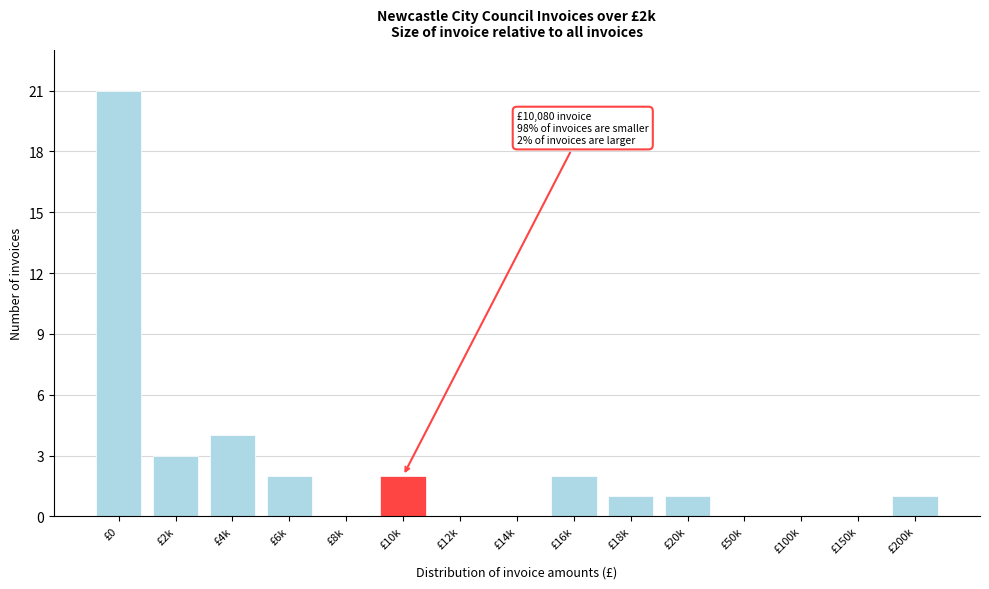

Reading left to right, list all the values displayed in this chart.

£0=21	£2k=3	£4k=4	£6k=2	£8k=0	£10k=2	£12k=0	£14k=0	£16k=2	£18k=1	£20k=1	£50k=0	£100k=0	£150k=0	£200k=1